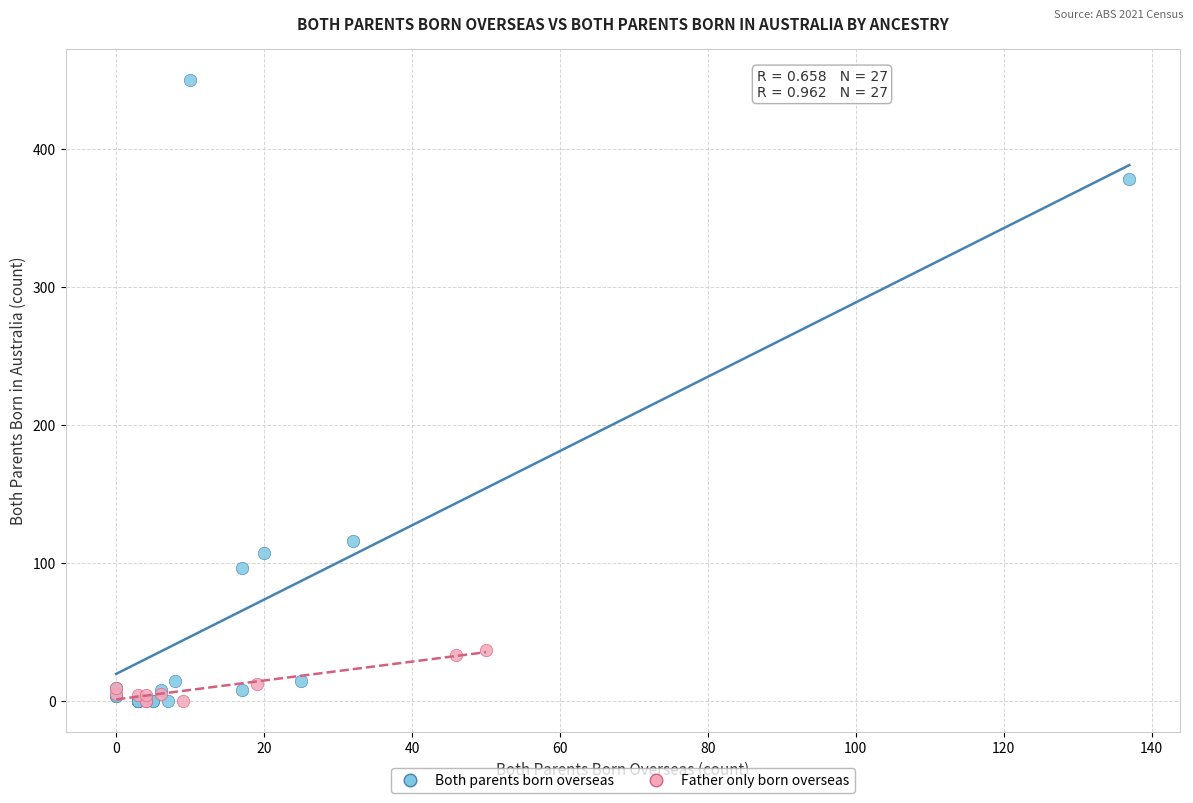

Which series has the widest spread of Y values?

Both parents born overseas